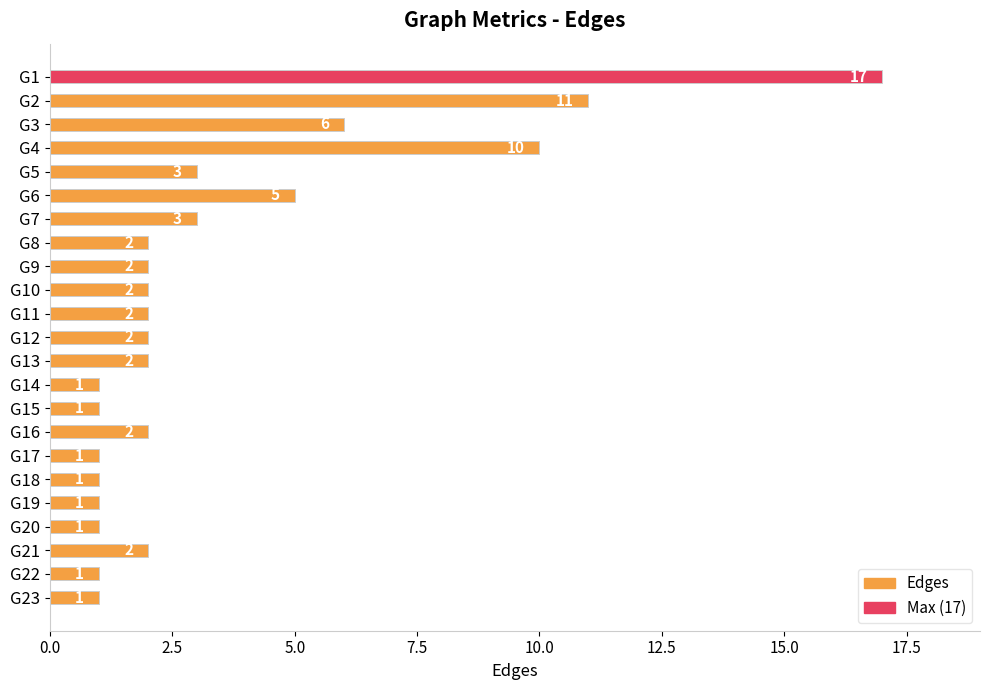

Which has a higher value, G18 or G7?

G7